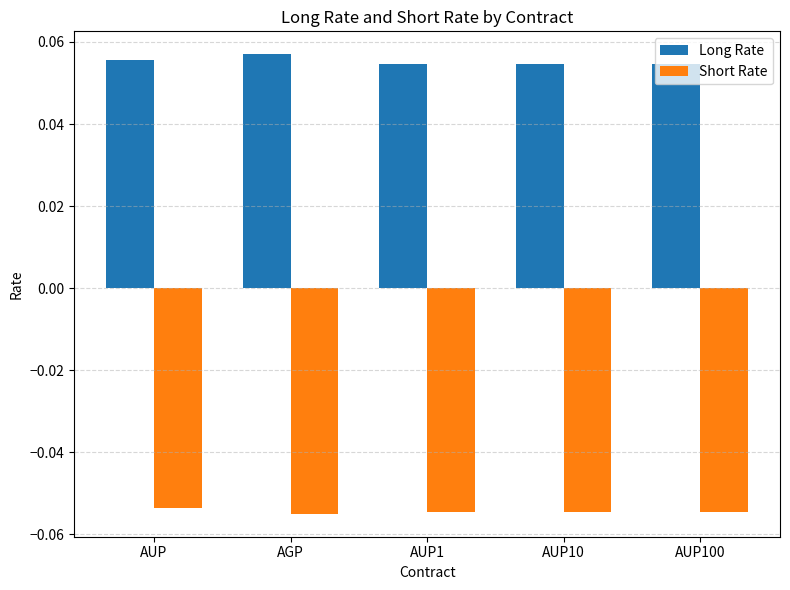

What is the sum of all Short Rate values?

-0.3